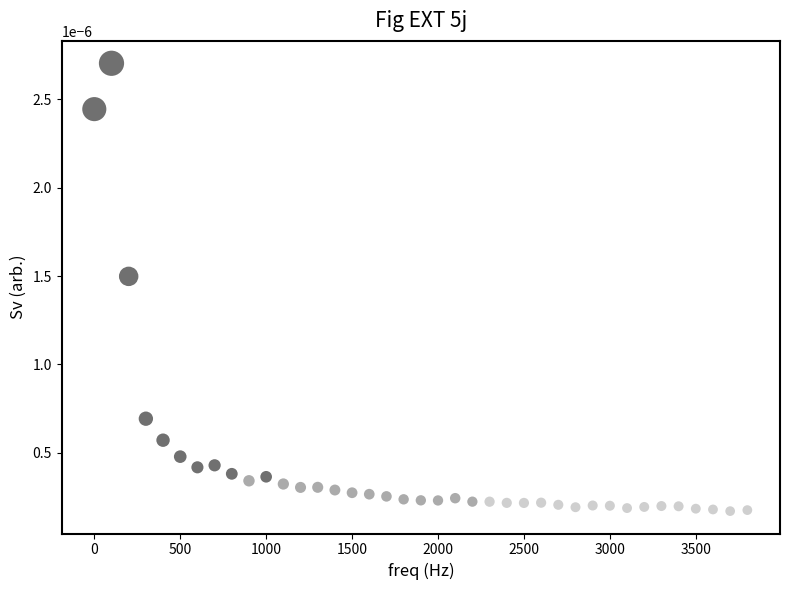

What is the range of X values (max minus min)?

3800.0